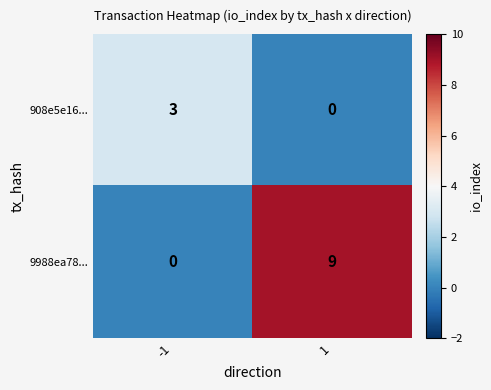

Rank the series by their maximum value, from lowest to highest.

908e5e16..., 9988ea78...